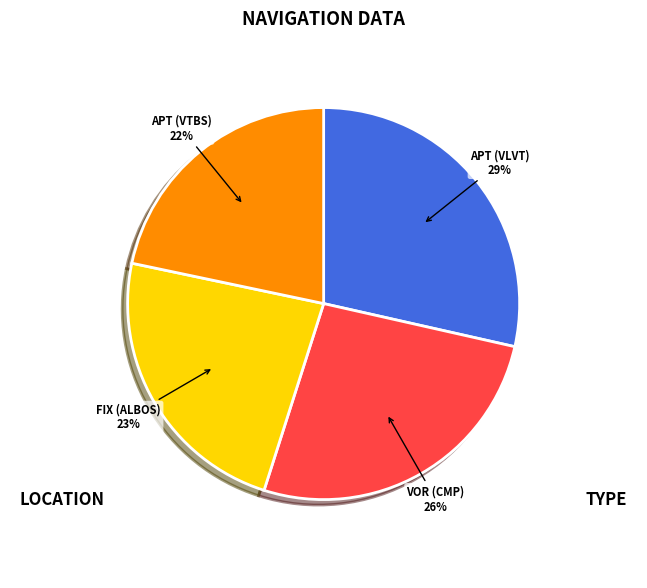

Which category has the smallest portion of the pie?

APT (VTBS)